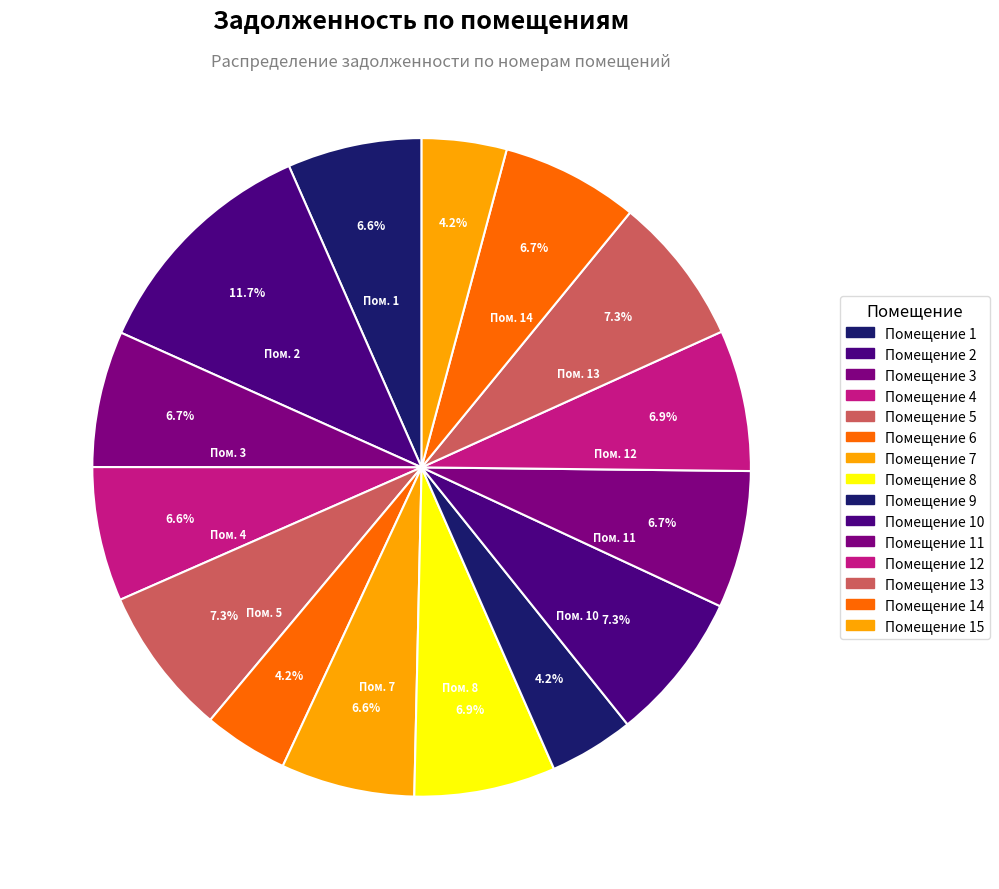

How many segments does this pie chart have?

15